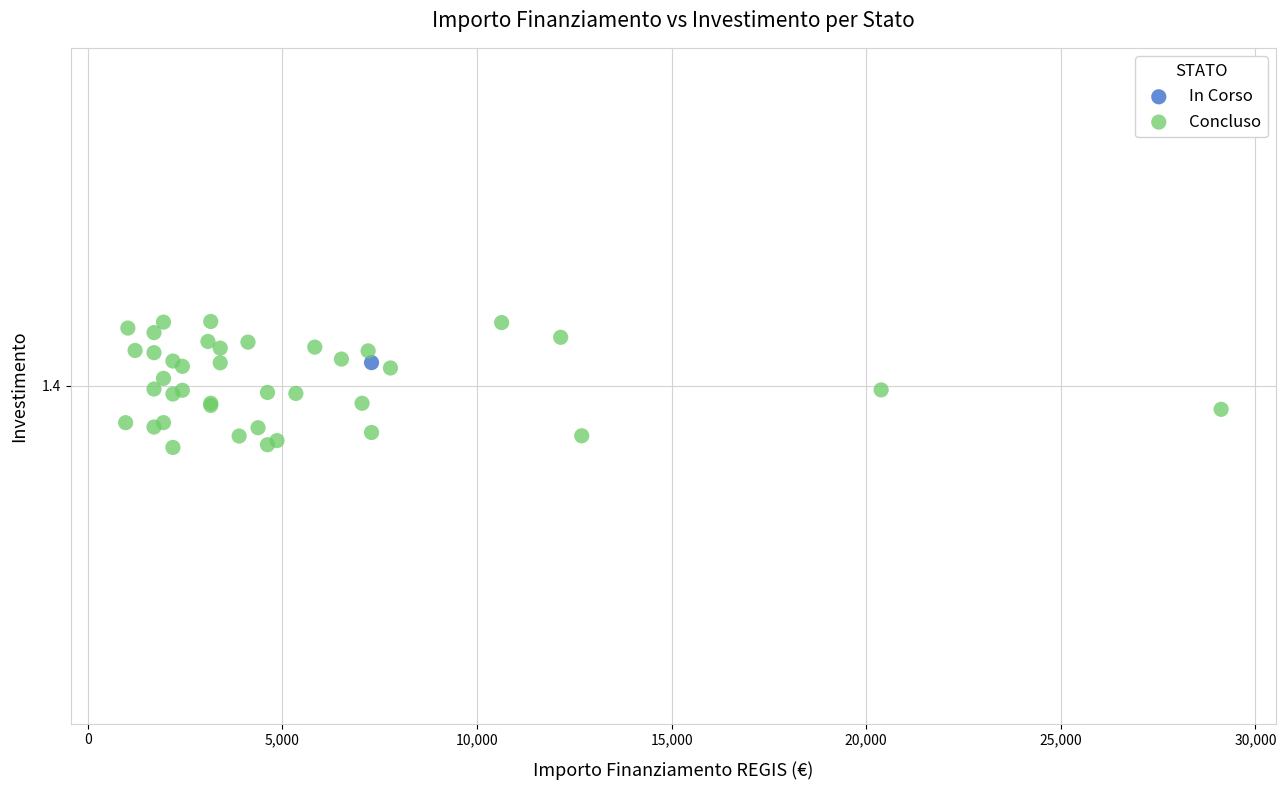

What are all the series names shown in the legend?

In Corso, Concluso